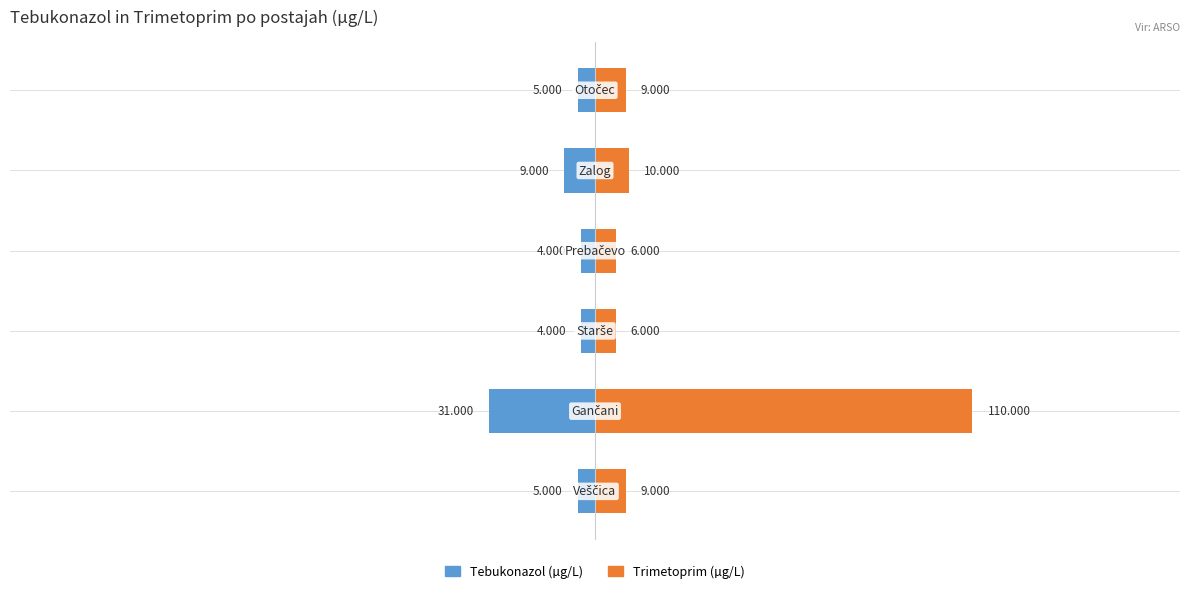

What is the value of the Trimetoprim bar at the 2nd from the left?

110